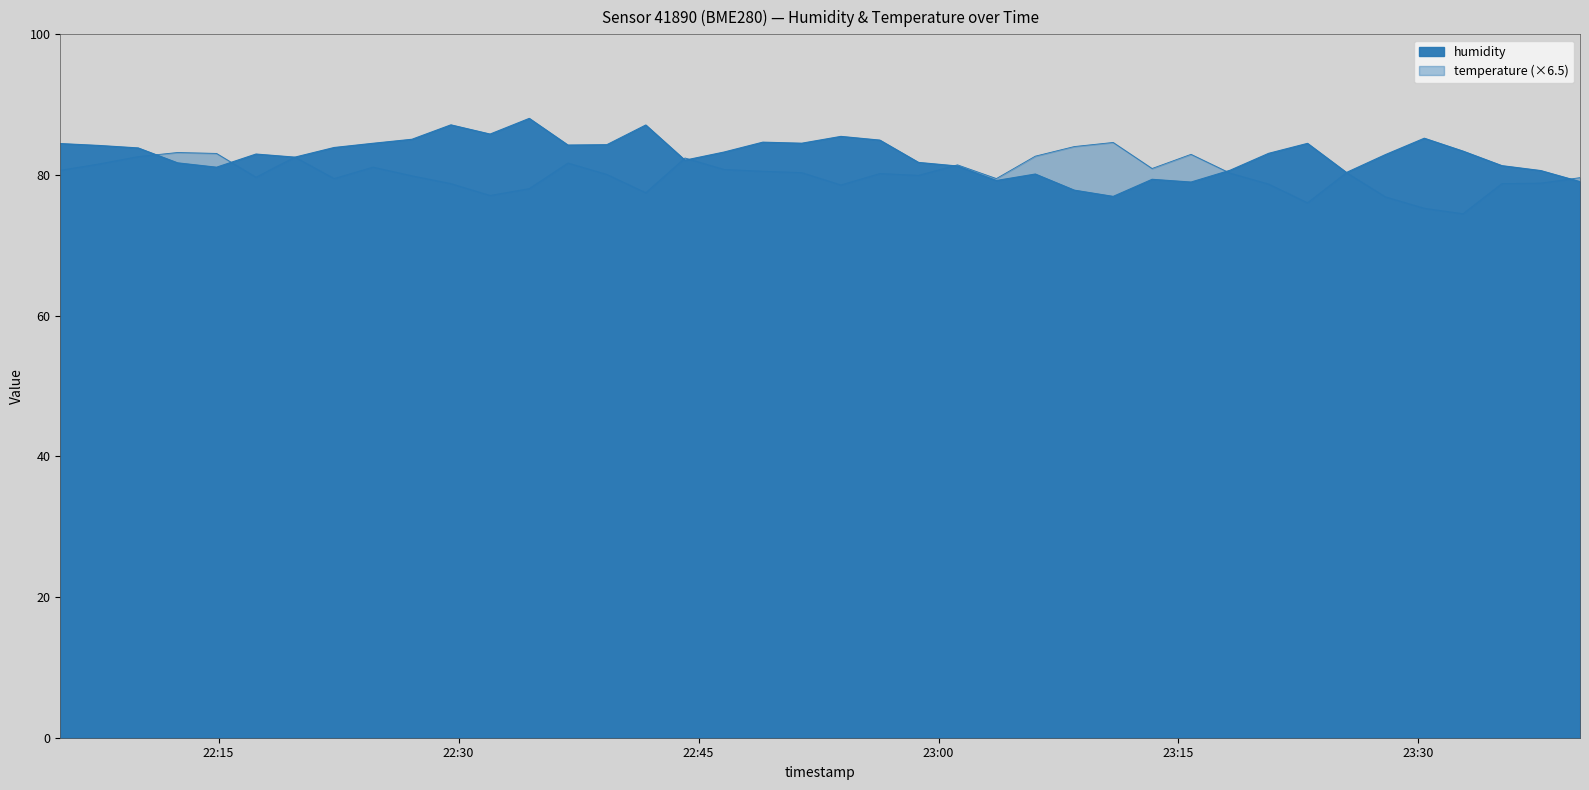

At 2023-04-19T22:46:35, list the series in order from largest to smallest.

humidity, temperature